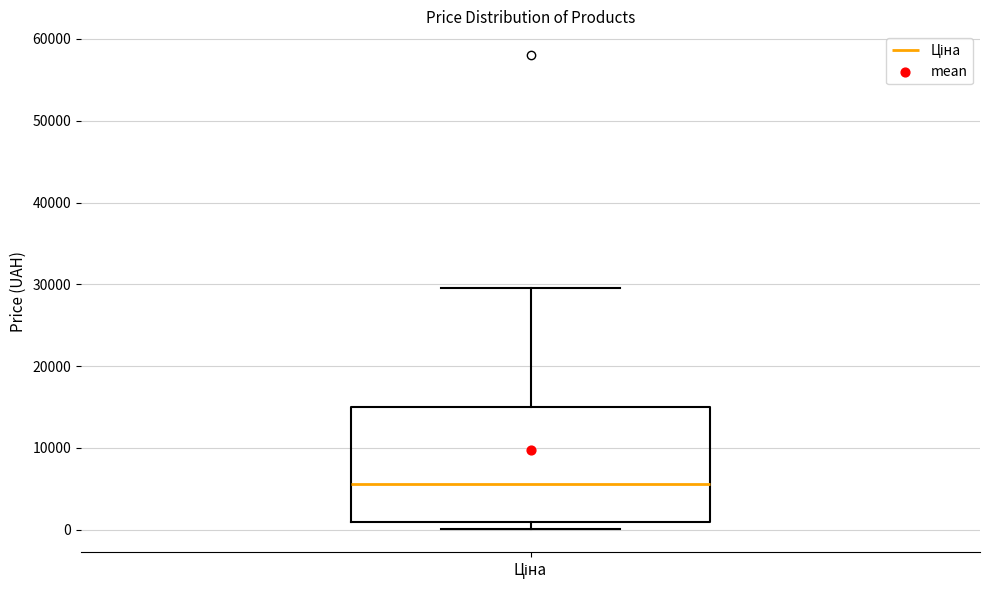

Where is the upper edge of the box for Ціна on the y-axis? The values are not printed on the chart, so give them approximately, as read against the axis.

15000